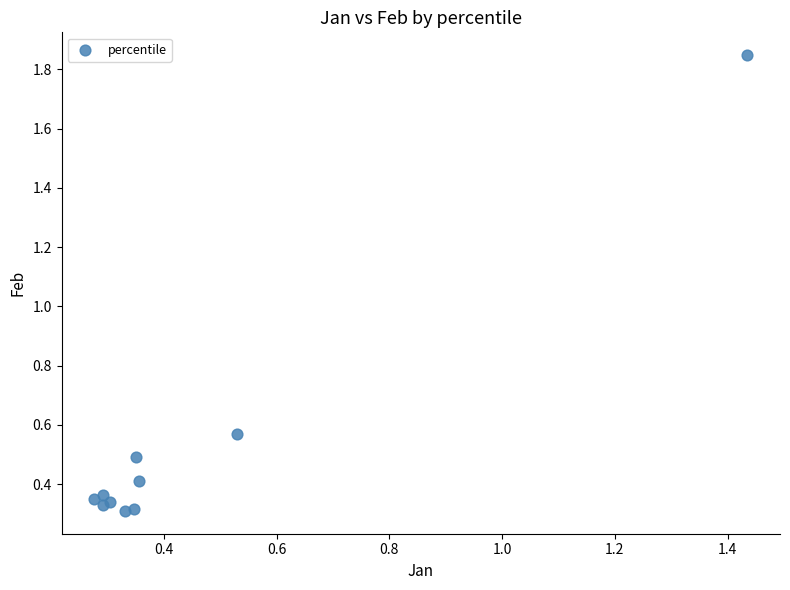

What is the average X value?

0.5